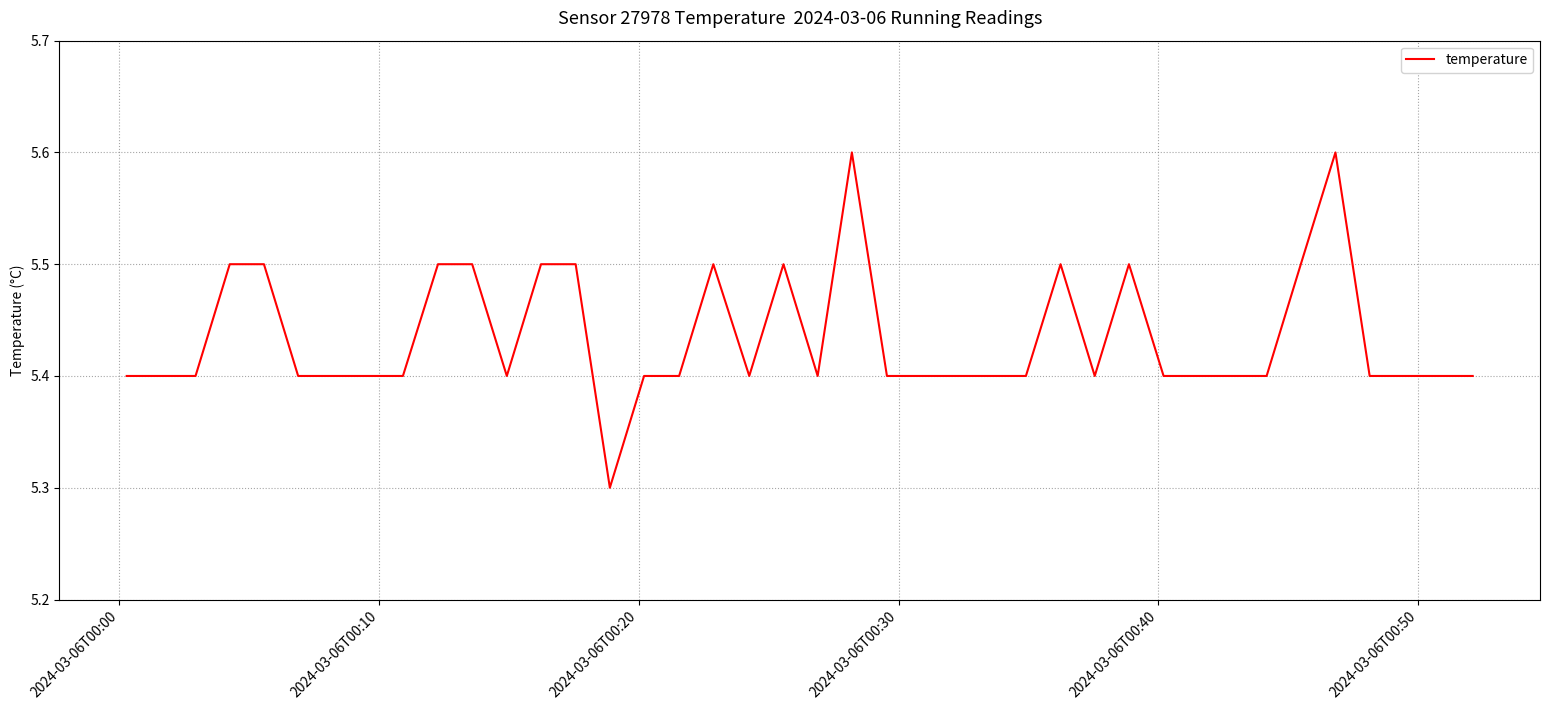

What is the maximum value shown in the chart?

5.6